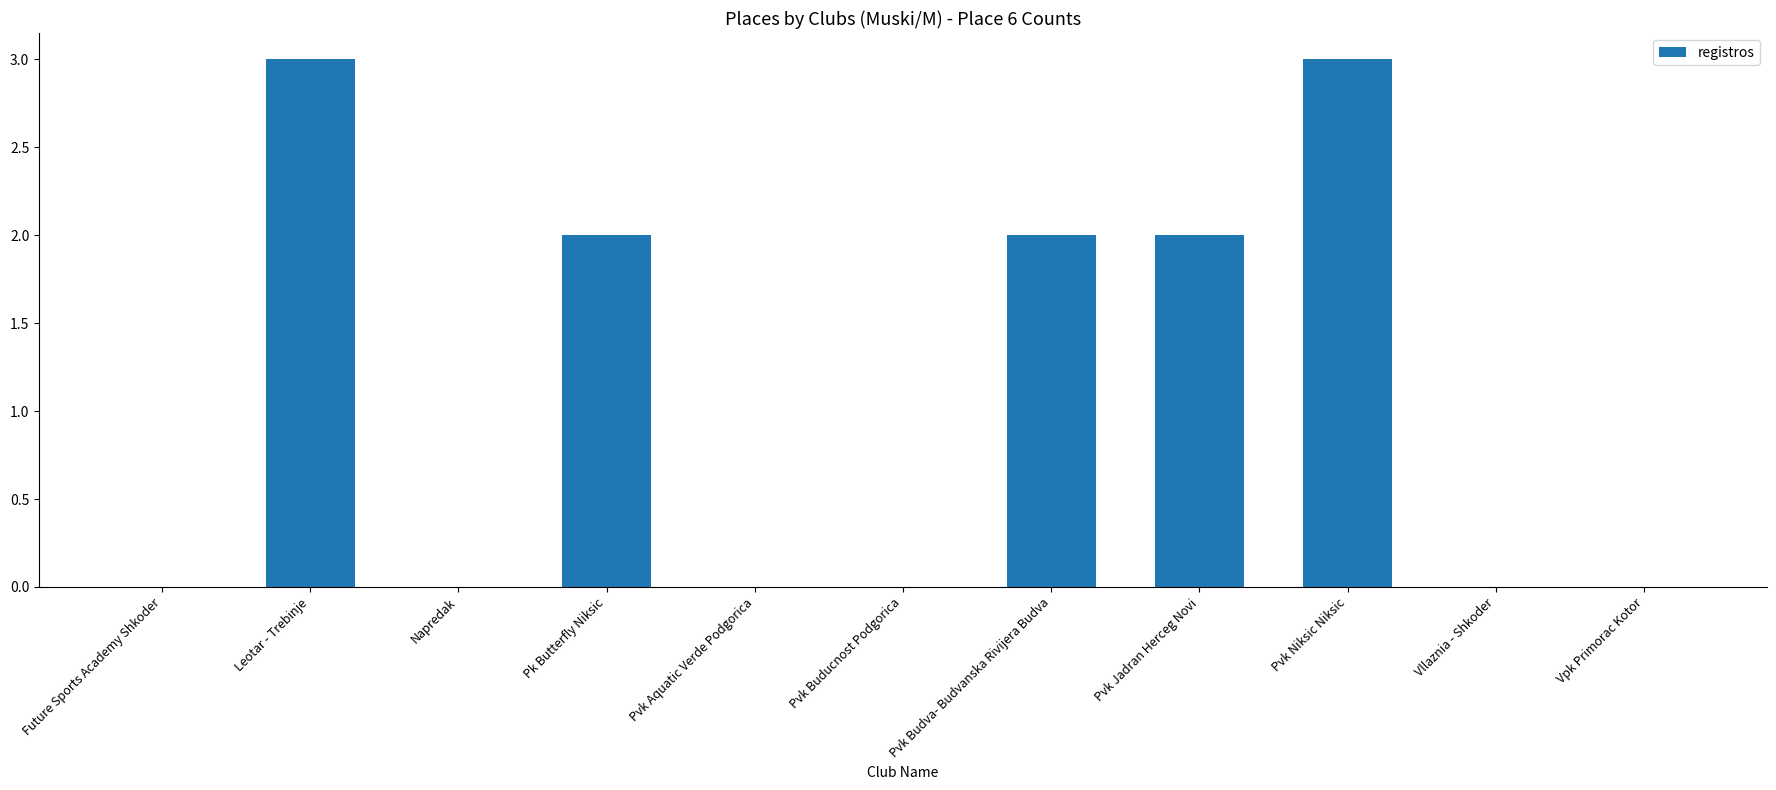

Reading left to right, transcribe all the data shown in this chart.

Future Sports Academy Shkoder=0	Leotar - Trebinje=3	Napredak=0	Pk Butterfly Niksic=2	Pvk Aquatic Verde Podgorica=0	Pvk Buducnost Podgorica=0	Pvk Budva- Budvanska Rivijera Budva=2	Pvk Jadran Herceg Novi=2	Pvk Niksic Niksic=3	Vllaznia - Shkoder=0	Vpk Primorac Kotor=0